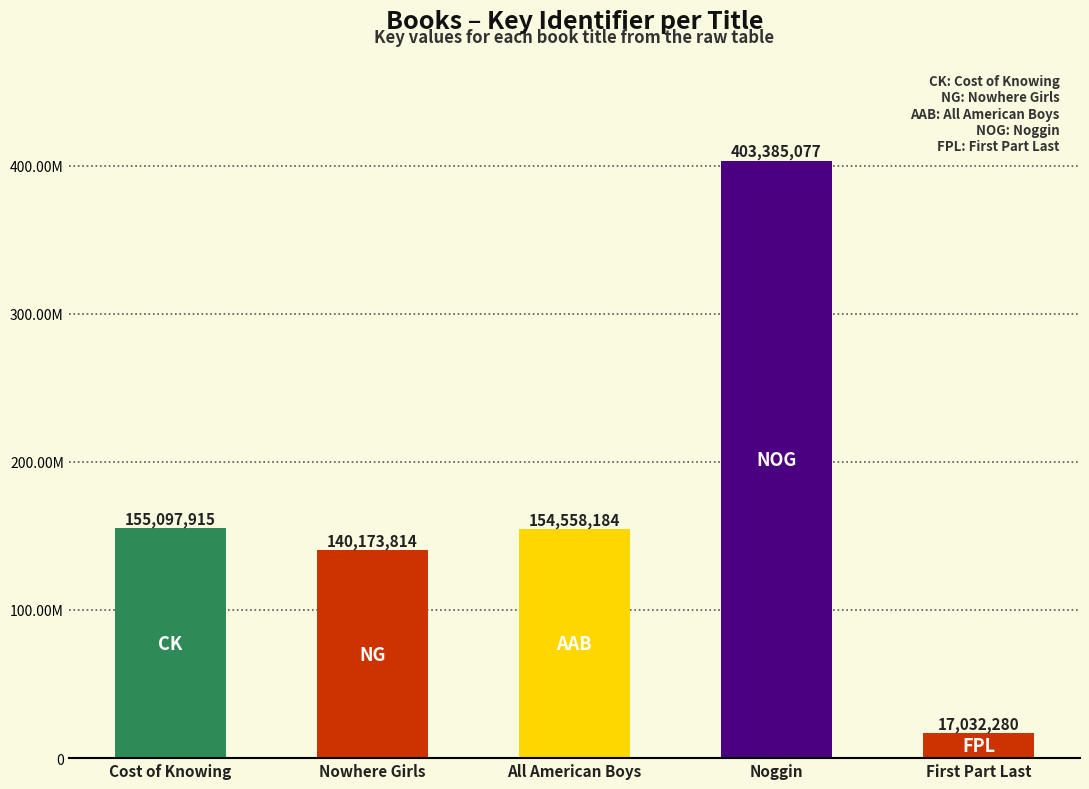

What is the difference between the maximum and second lowest values?

263211263